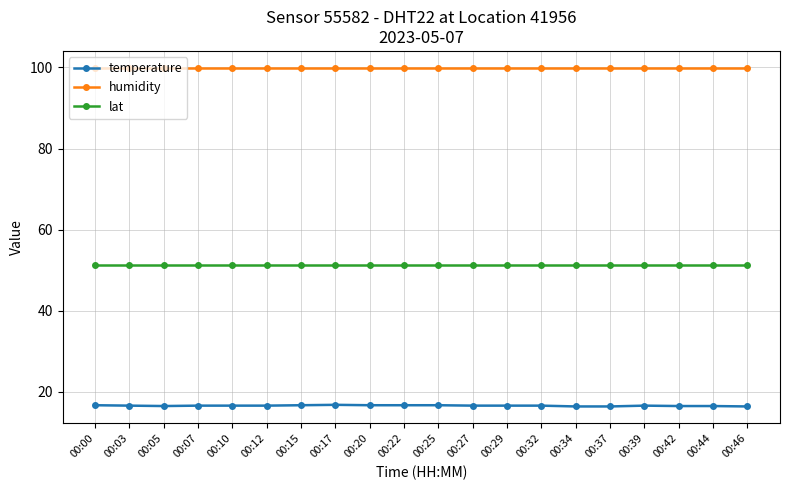

What is the maximum value for lat?

51.2